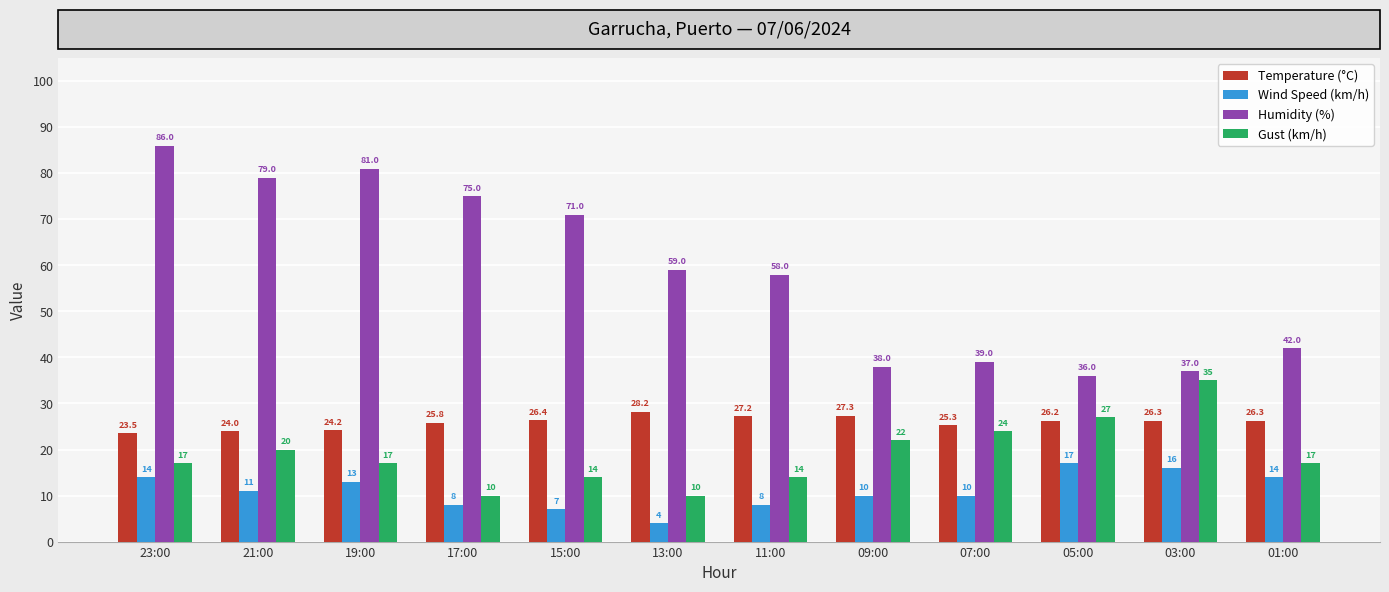

At how many categories does at least one series exceed 14?

12